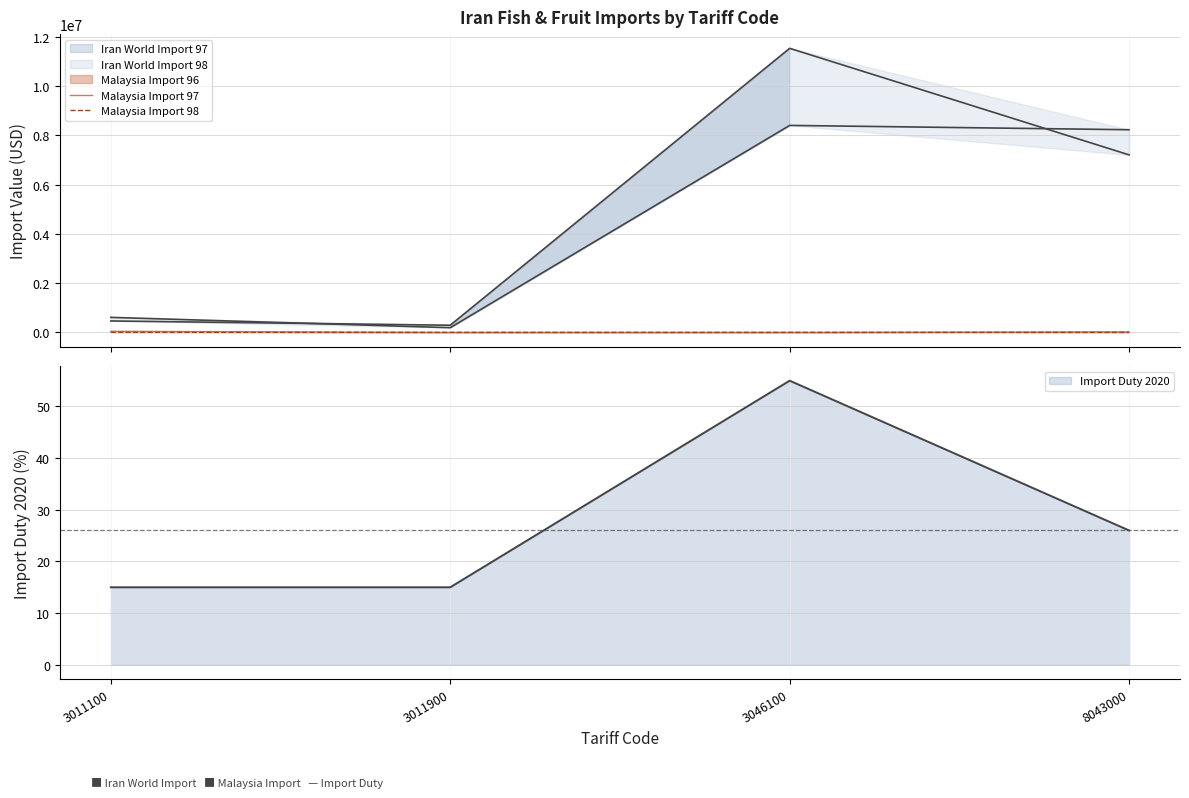

Which category has the highest value in the Malaysia Import 98 series?

3011100